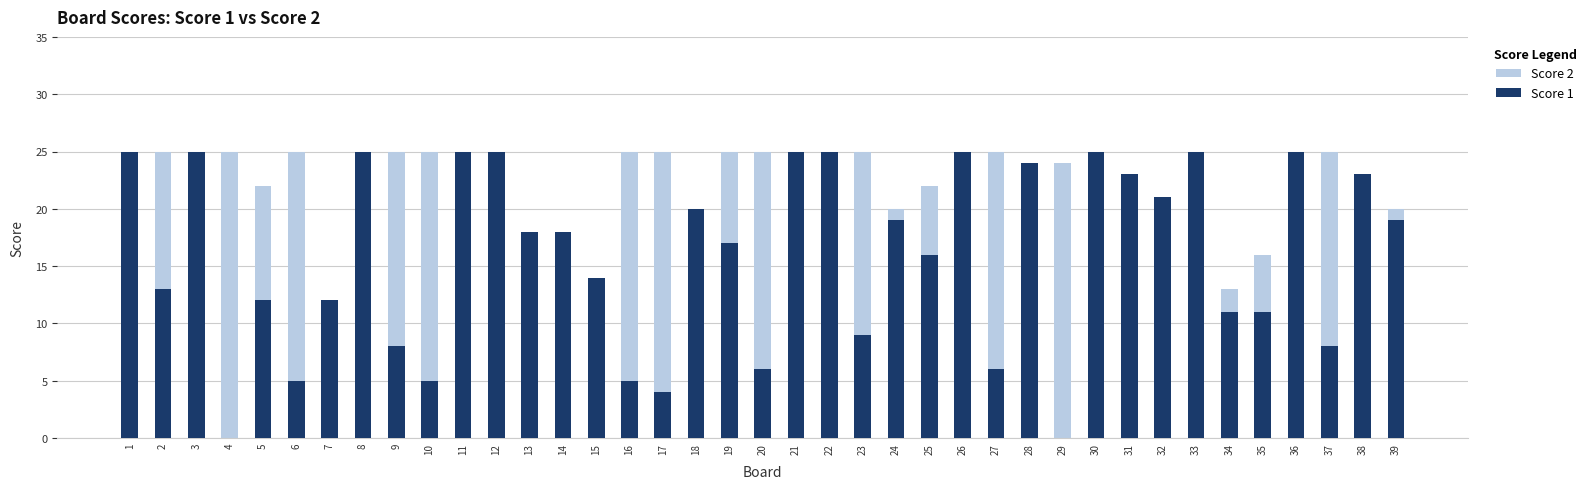

Which series has the widest spread of values?

Score 2